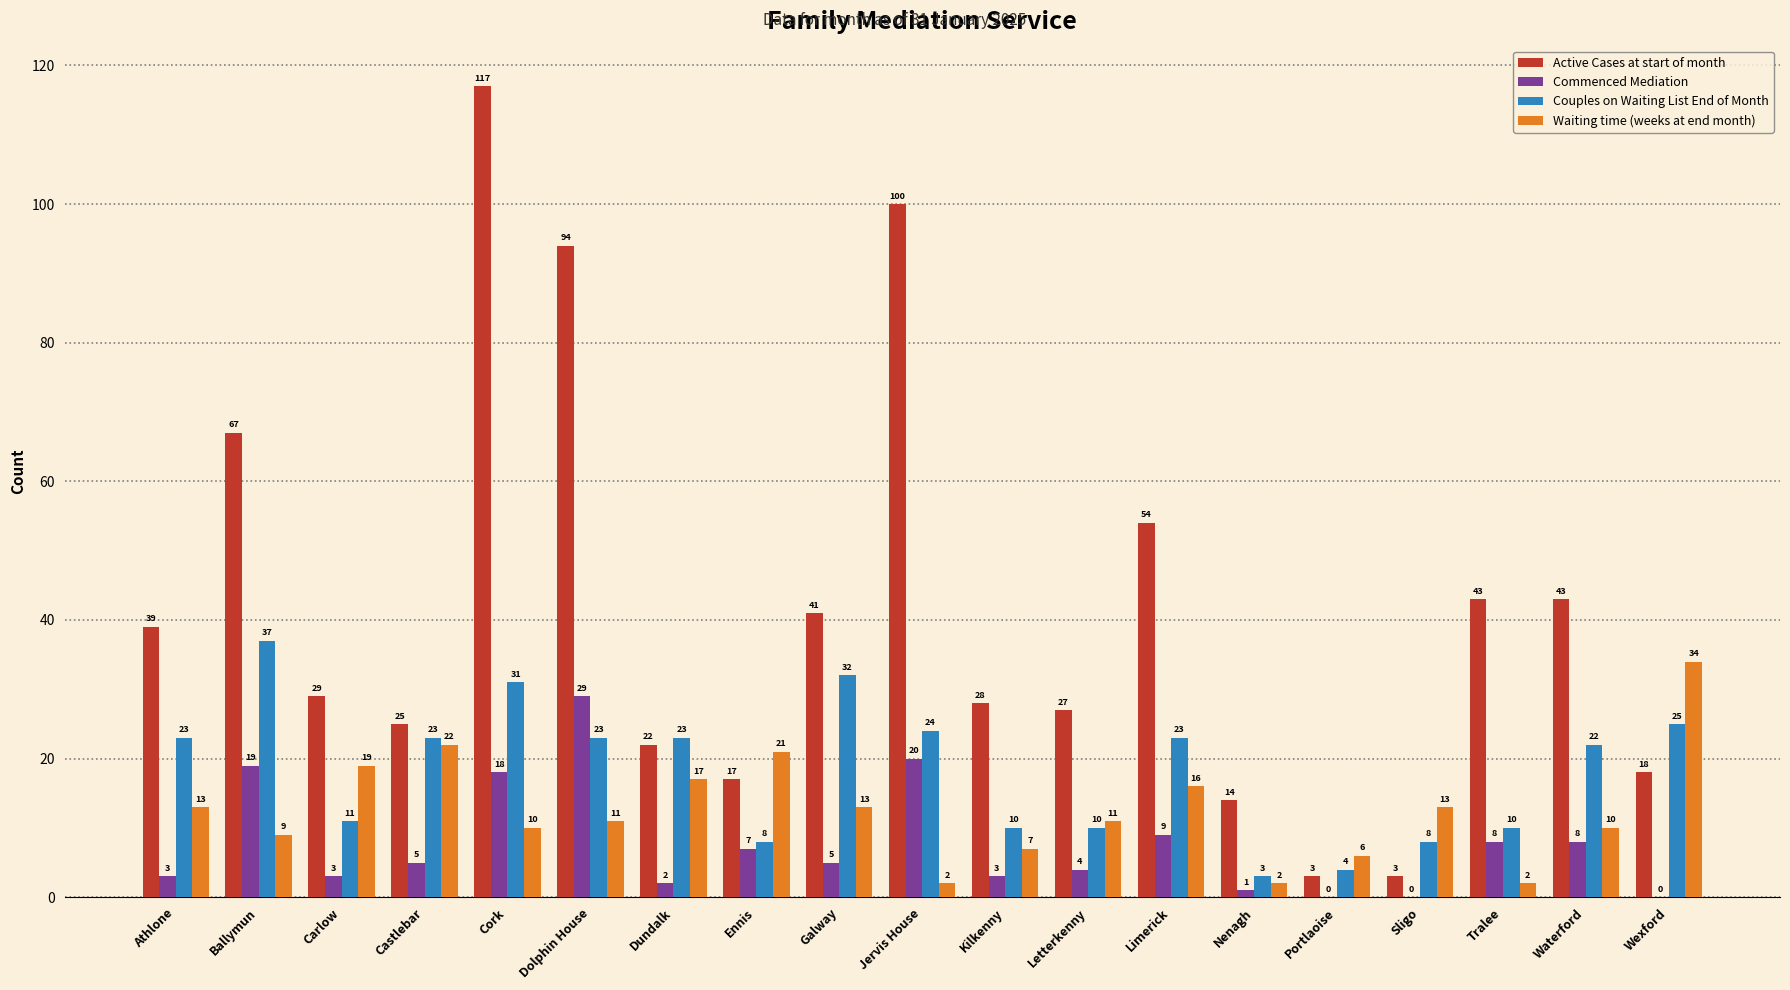

Count the number of data series in this chart.

4